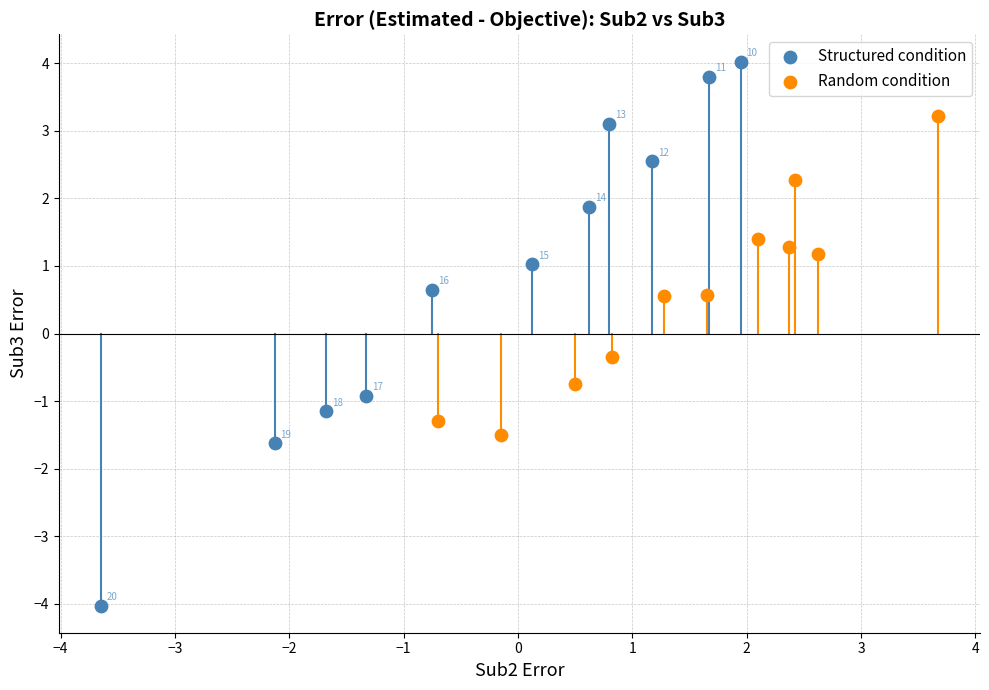

What are all the series names shown in the legend?

Structured condition, Random condition